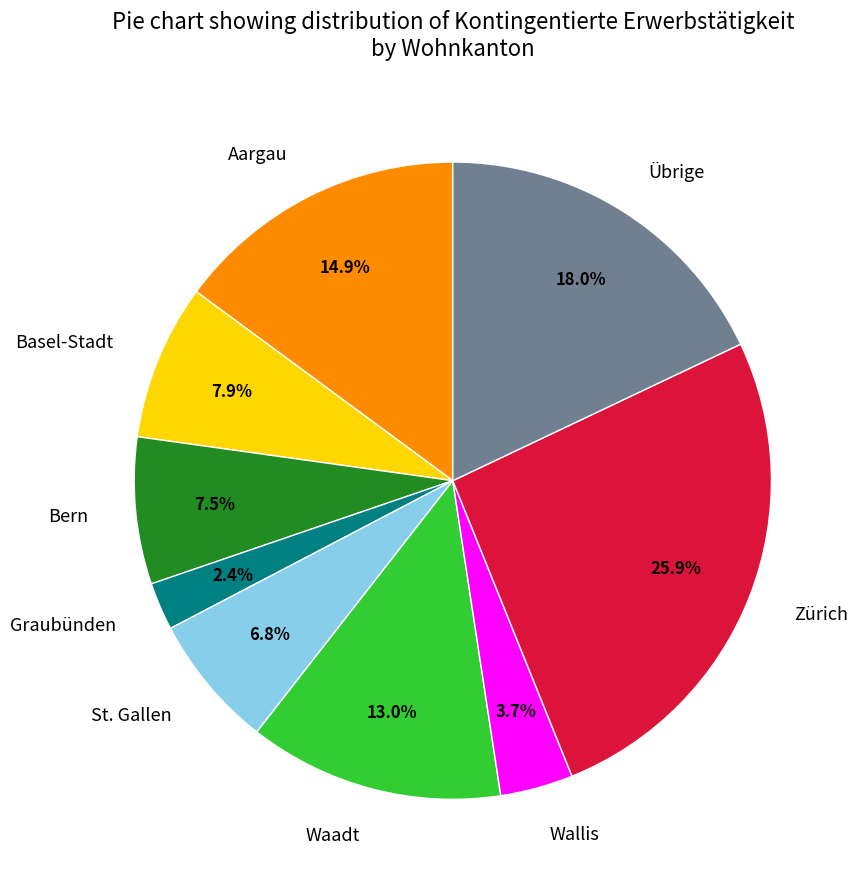

How many segments does this pie chart have?

9